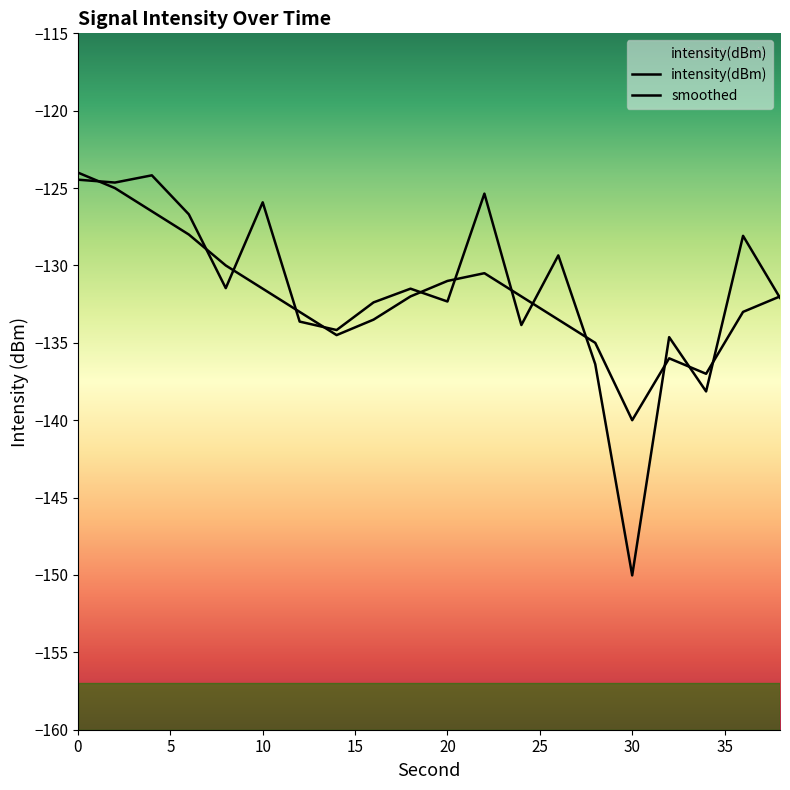

True or false: smoothed and intensity(dBm) intersect in this chart.

True